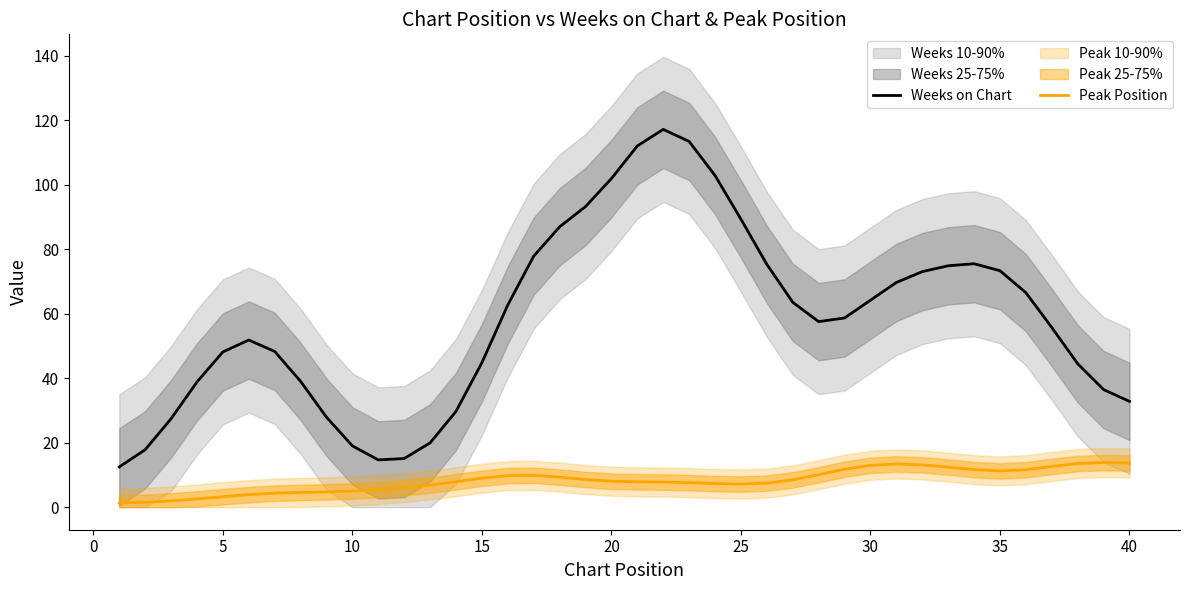

The Peak Position series shows 7.2 at 25. True or false?

True